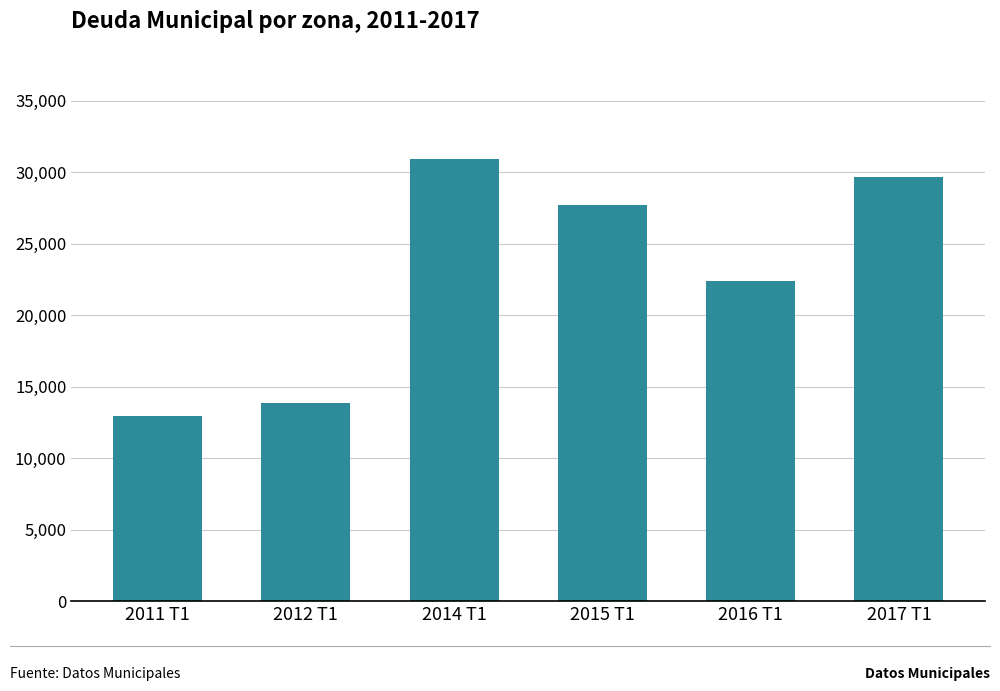

Does the chart contain stacked bars?

No